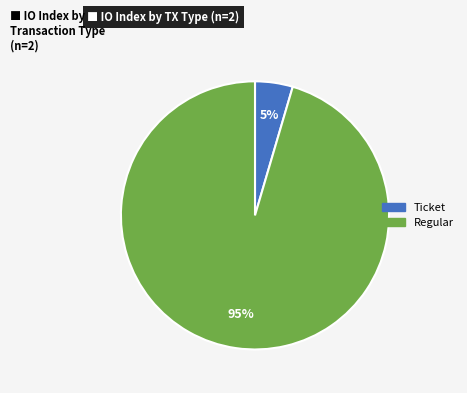

To the nearest percent, what is the average slice percentage?

50%